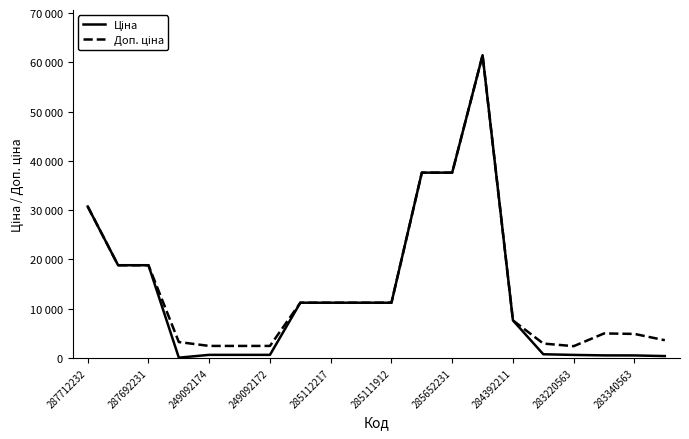

Does the chart display data point markers on the line(s)?

No